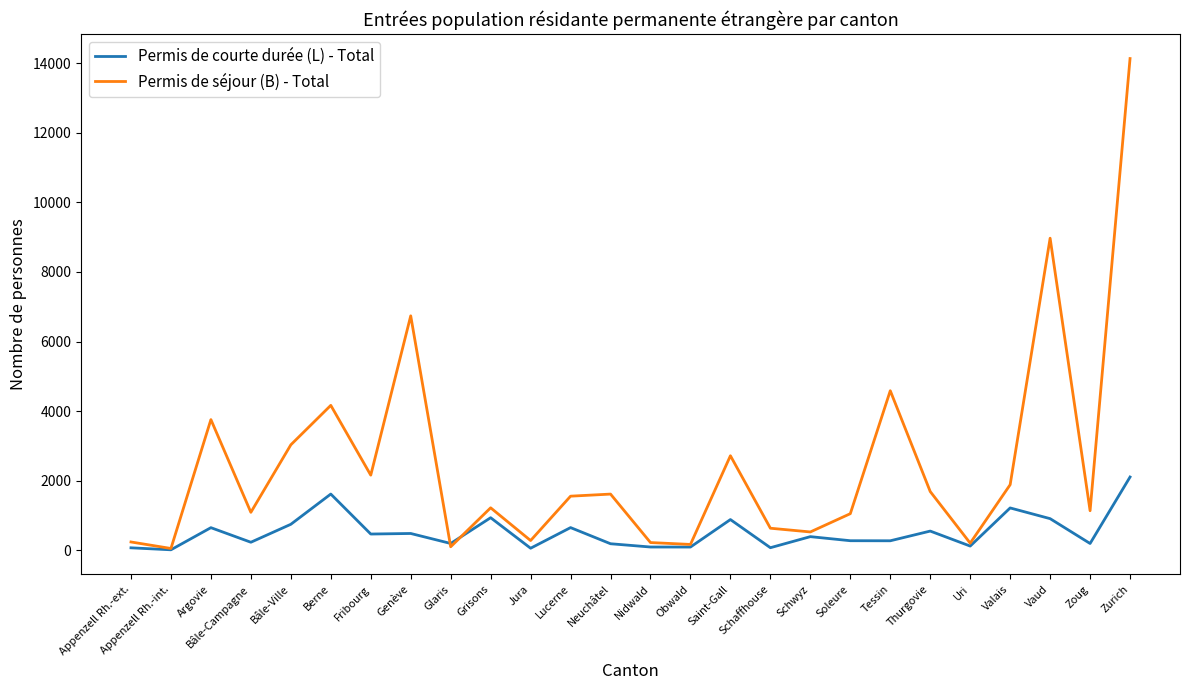

At which category is the sum across all series the highest?

Zurich